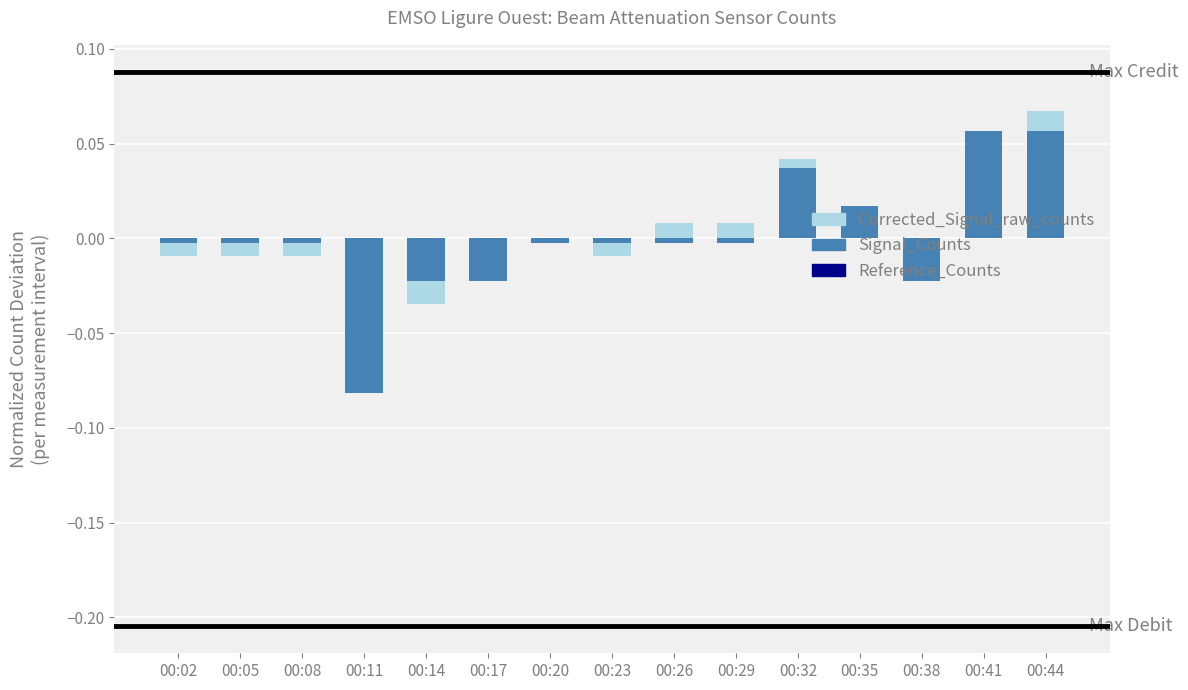

Which series has the largest total across all categories?

Signal_Counts